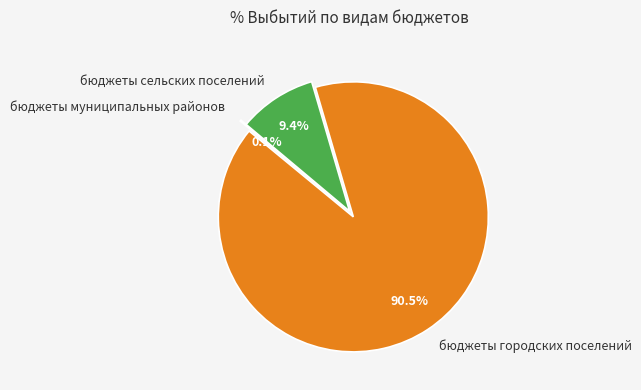

Does бюджеты городских поселений represent more than half of the total?

Yes